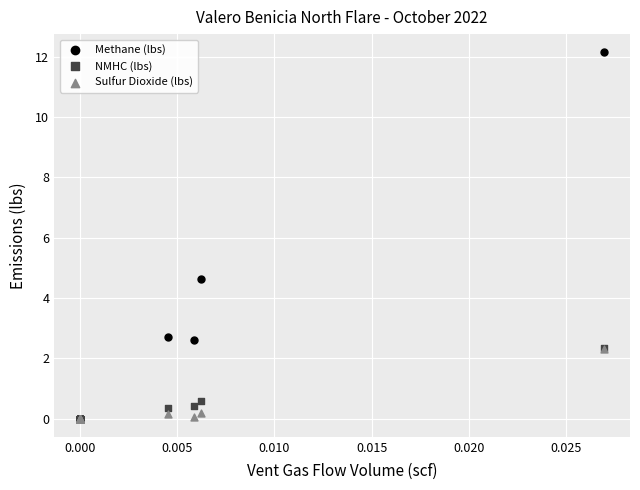

Across all series, what Y value is closest to 6?

4.6